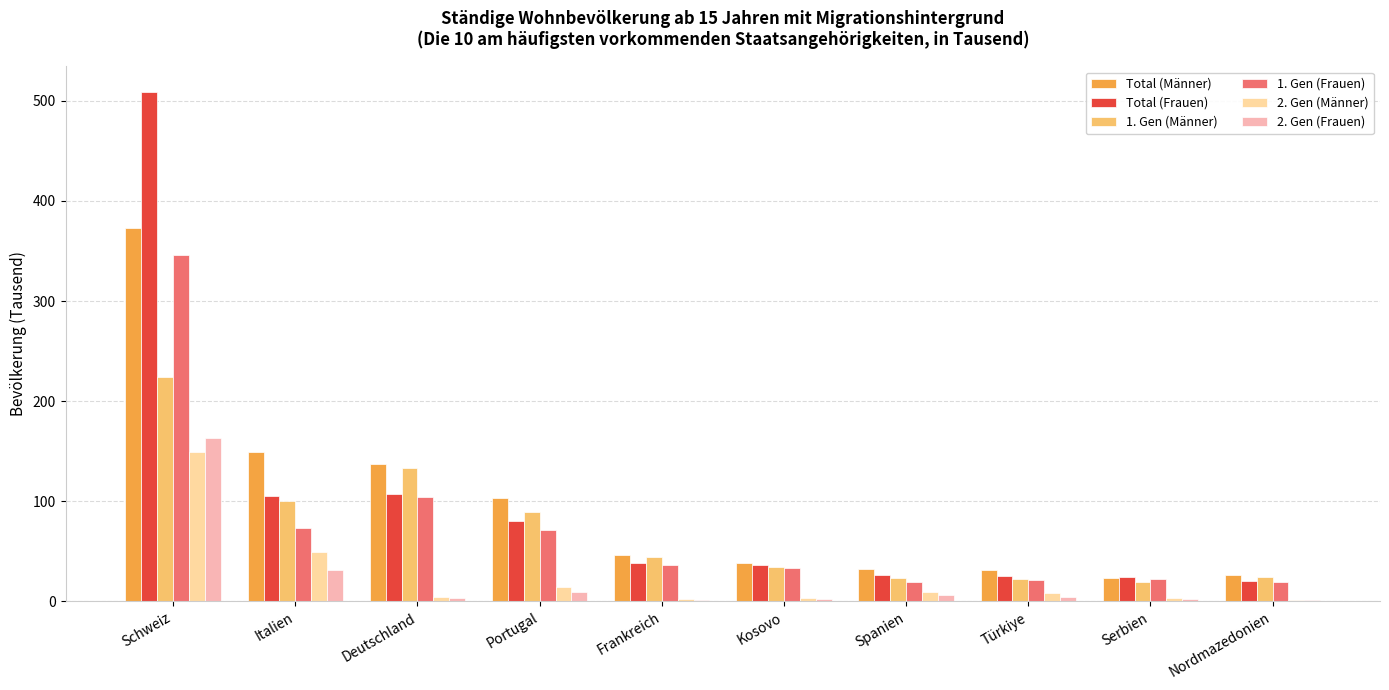

Which series changed the most between Schweiz and Deutschland?

Total (Frauen)